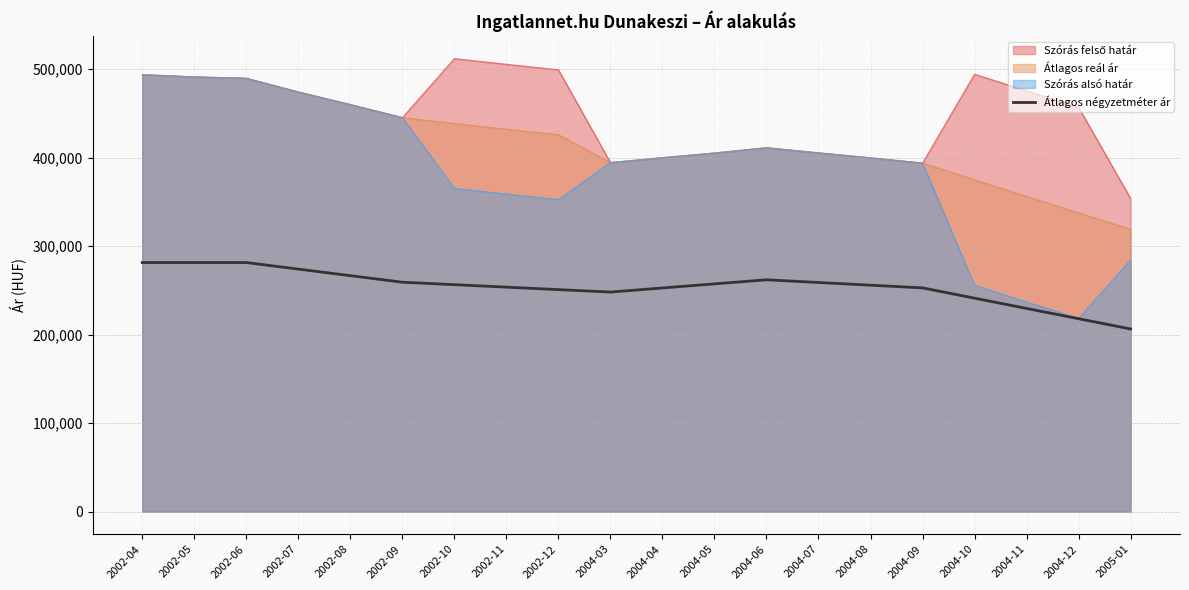

The value at 2002-10 is 454272. True or false?

False